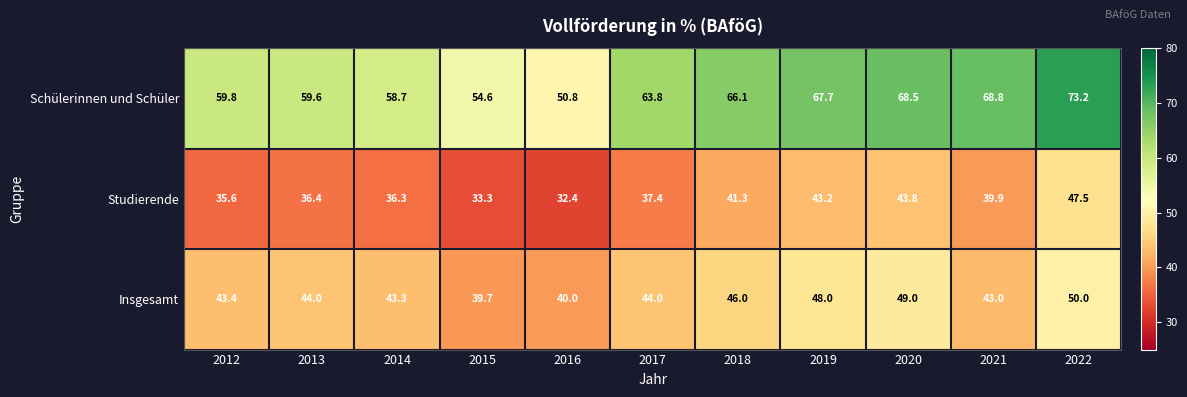

What is the sum of the Studierende values at 2013 and 2012?

72.0